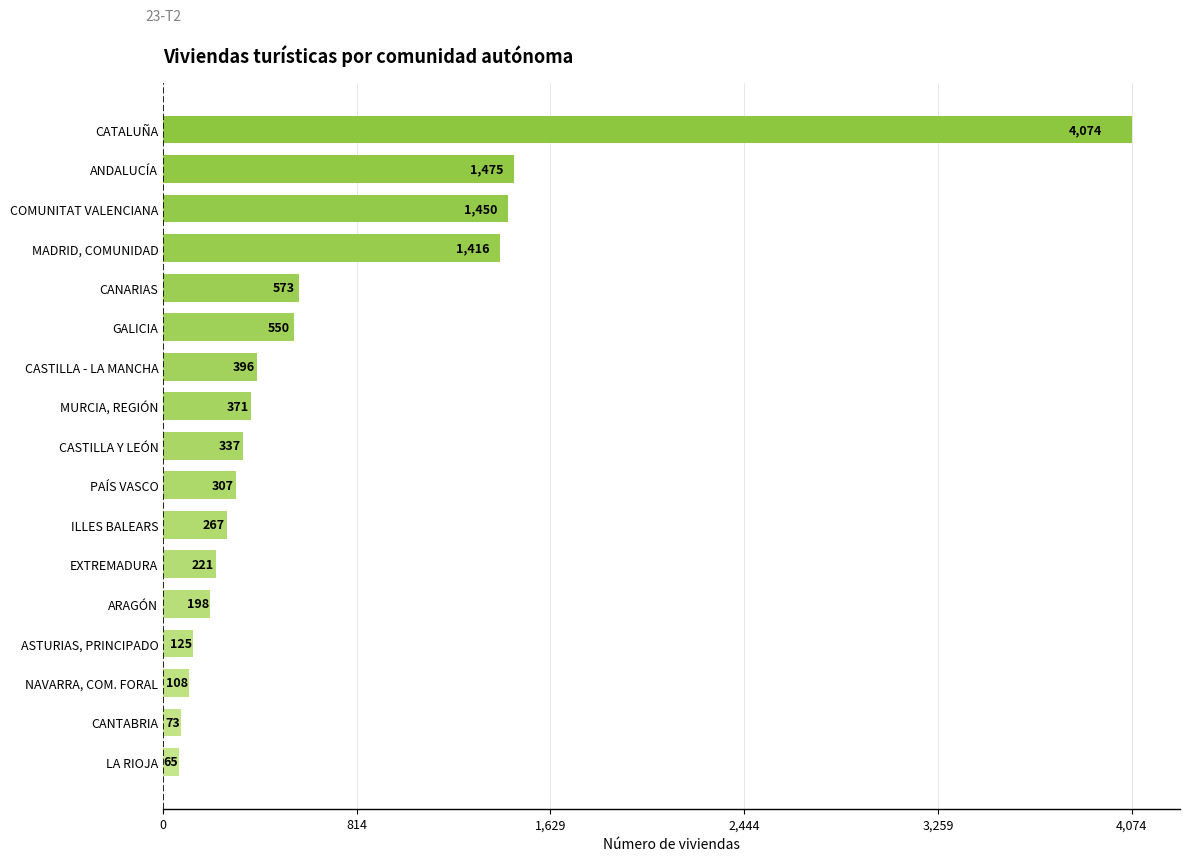

The value at CATALUÑA is 5584. True or false?

False